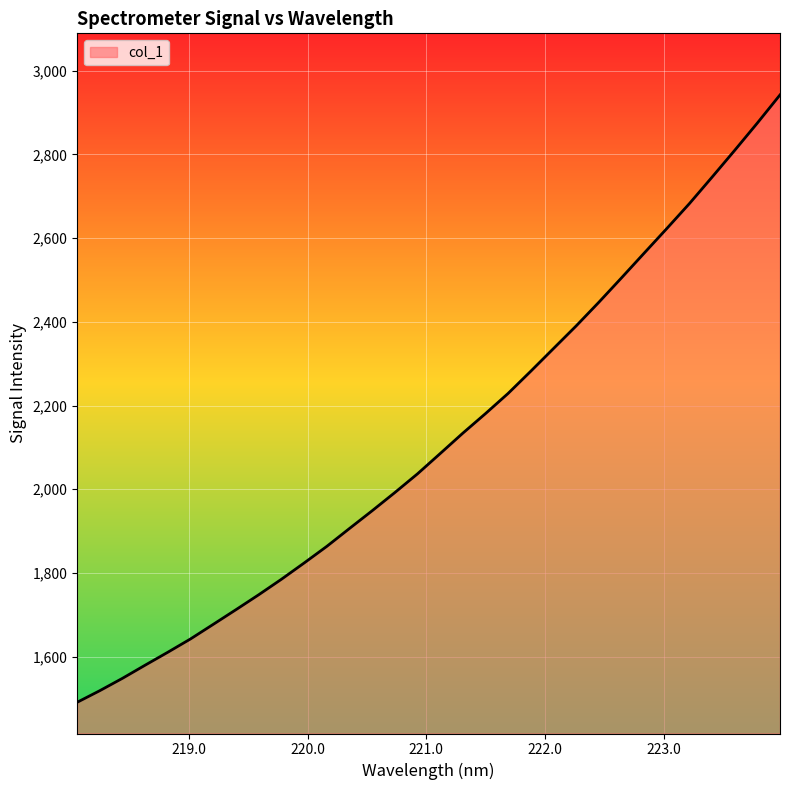

What is the minimum value shown in the chart?

1491.1